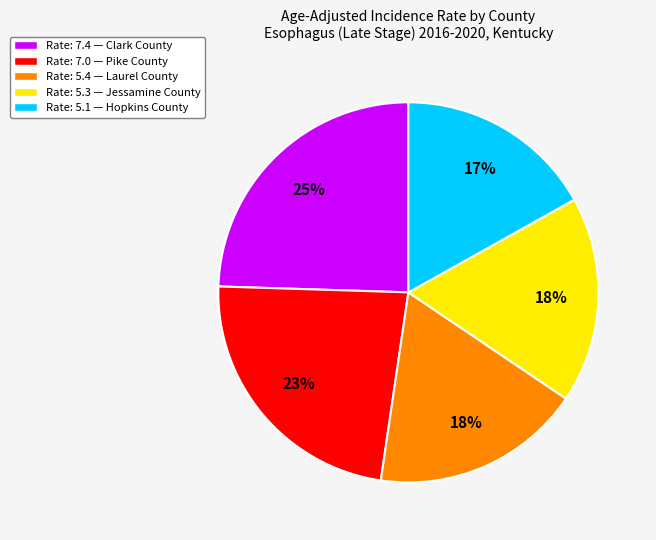

Is Rate: 7.0 — Pike County the majority of the pie?

No